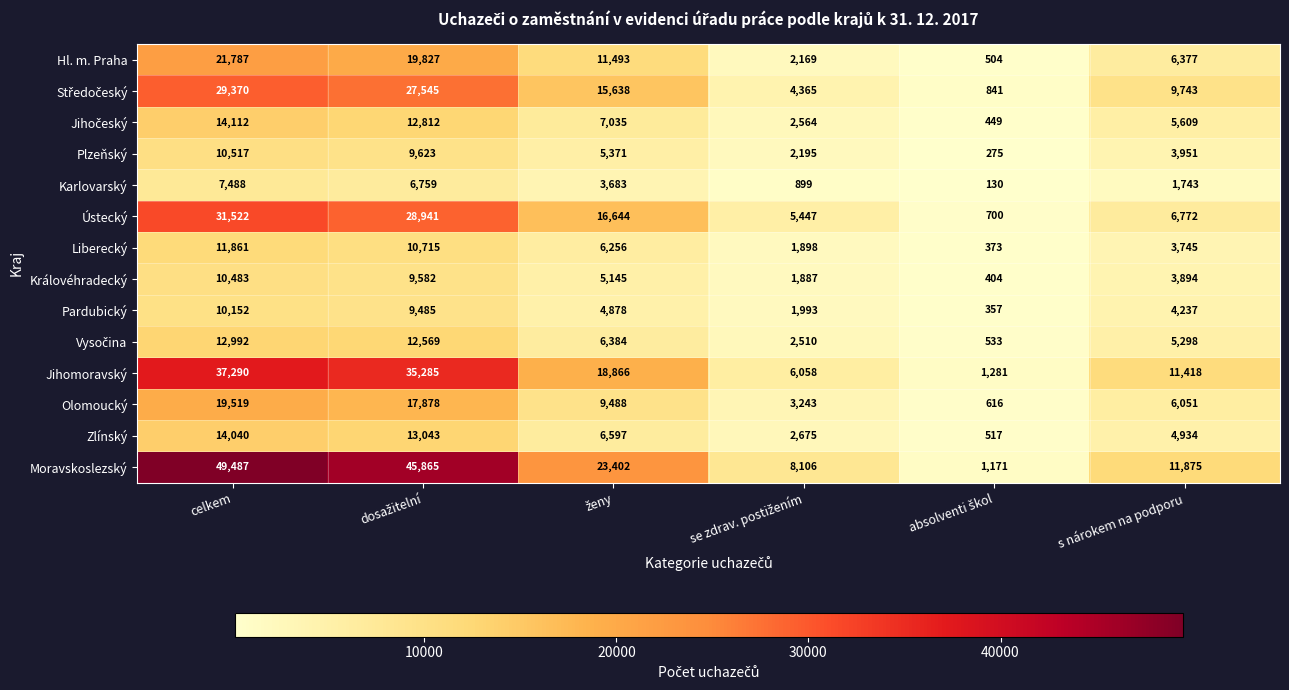

What is the maximum value shown in the chart?

49487